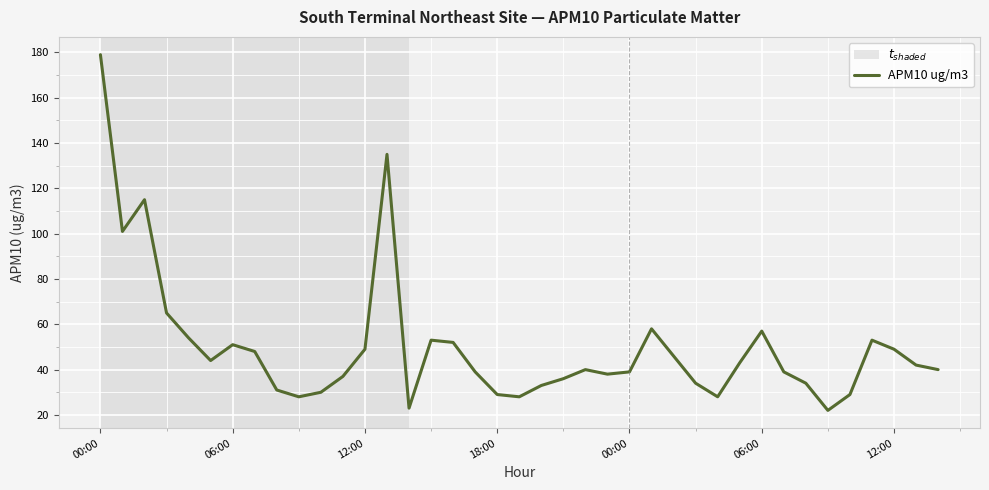

What is the smallest value displayed?

22